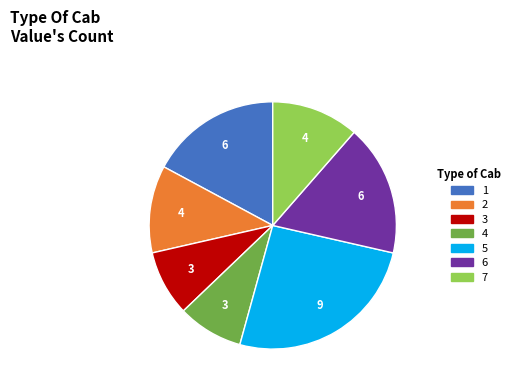

Is there any slice that represents more than half of the pie?

No